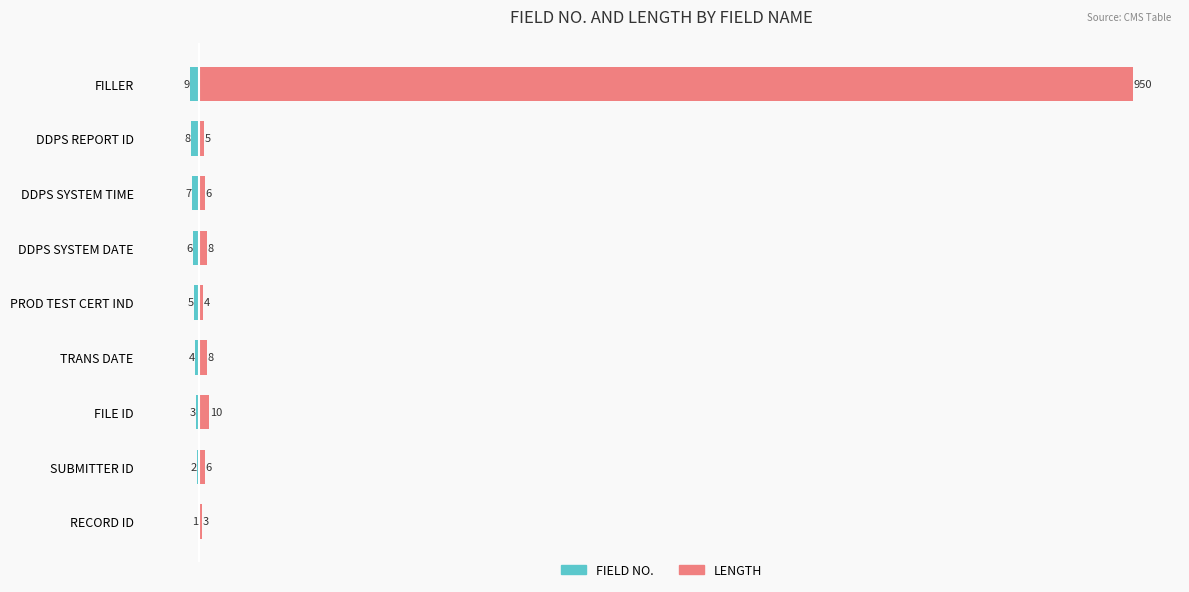

What is the value of the LENGTH bar at the 3rd from the left?

10